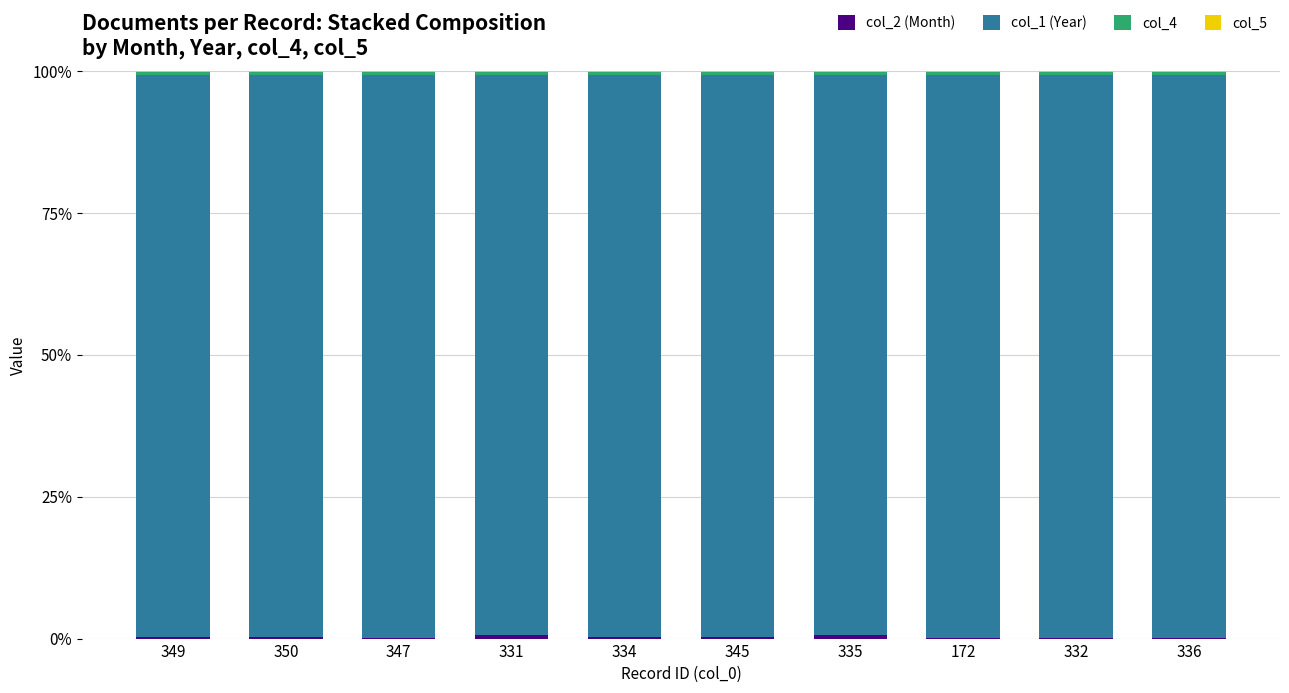

At 345, list the series in order from smallest to largest.

col_5, col_2 (Month), col_4, col_1 (Year)